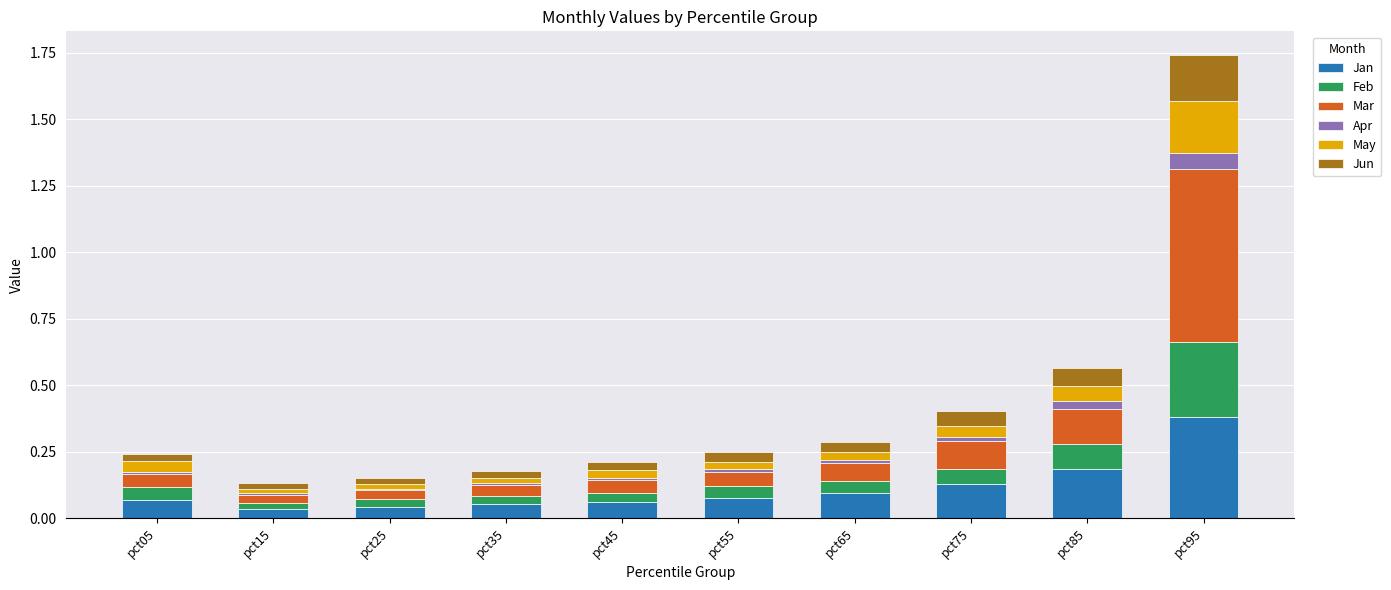

At which category is the sum across all series the highest?

pct95